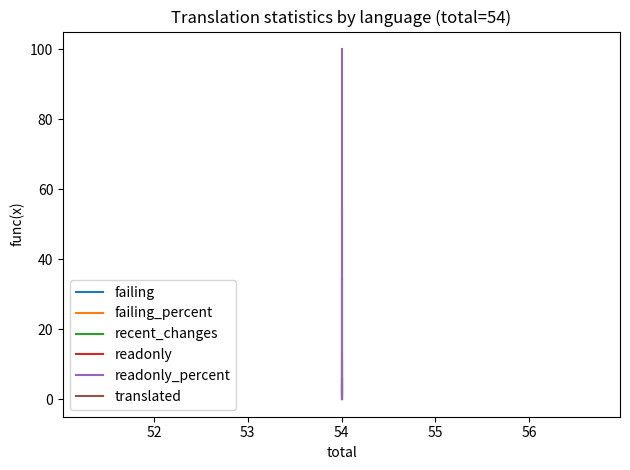

Does the chart display data point markers on the line(s)?

No